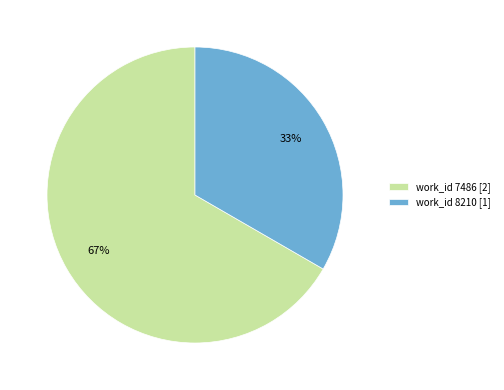

Between work_id 7486 [2] and work_id 8210 [1], which is larger?

work_id 7486 [2]